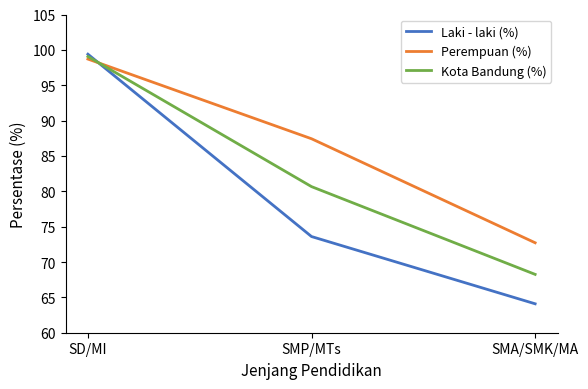

What is the smallest value displayed?

64.1